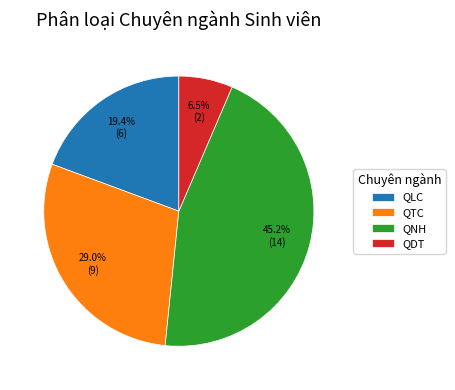

To the nearest percent, what is the difference between the largest and smallest slice percentages?

39%